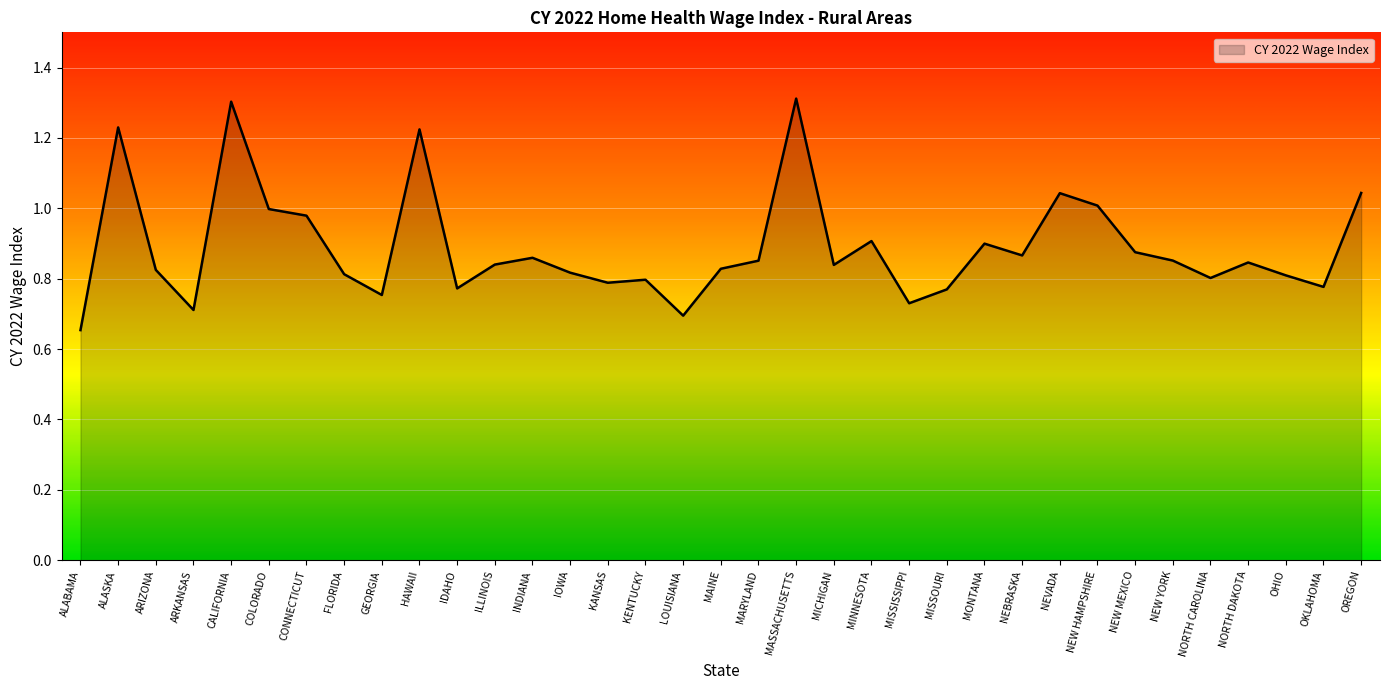

What is the change in value from CALIFORNIA to FLORIDA?

-0.5